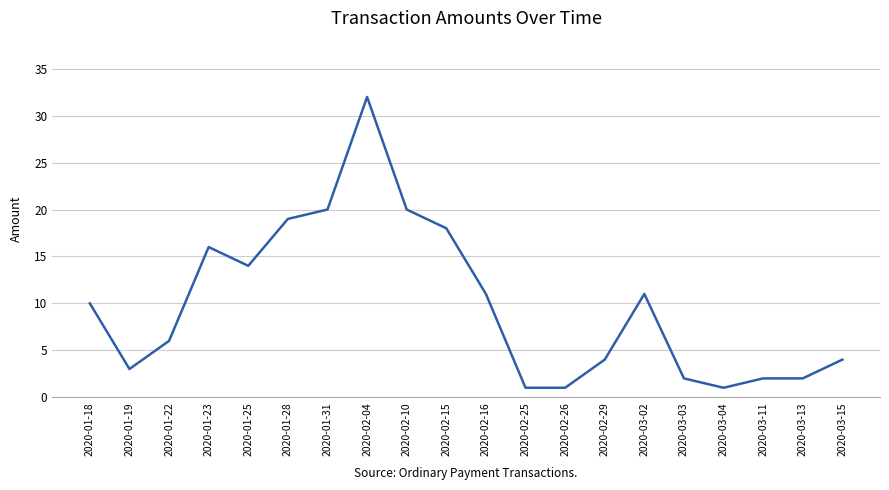

How many lines are shown in the chart?

1